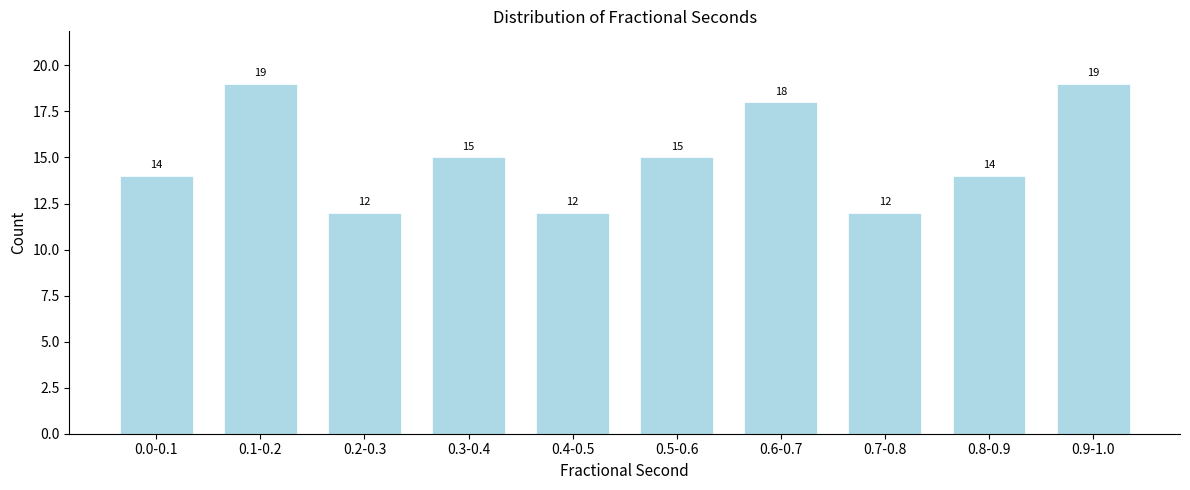

Reading left to right, what are all the values shown in this chart?

14	19	12	15	12	15	18	12	14	19